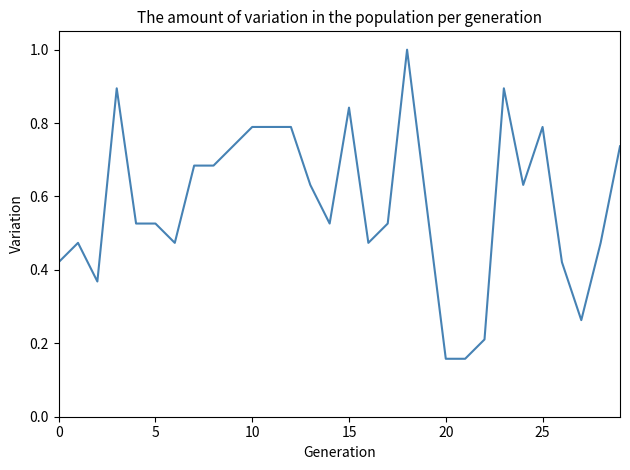

What is the sum of all values?

17.5